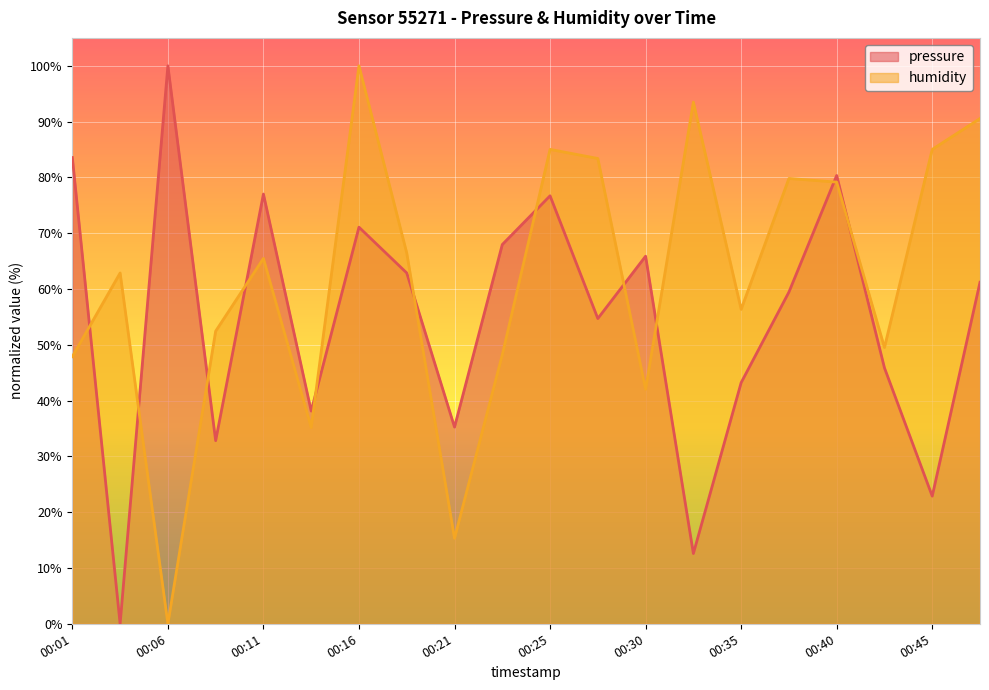

At which label does pressure first exceed 61?

00:01